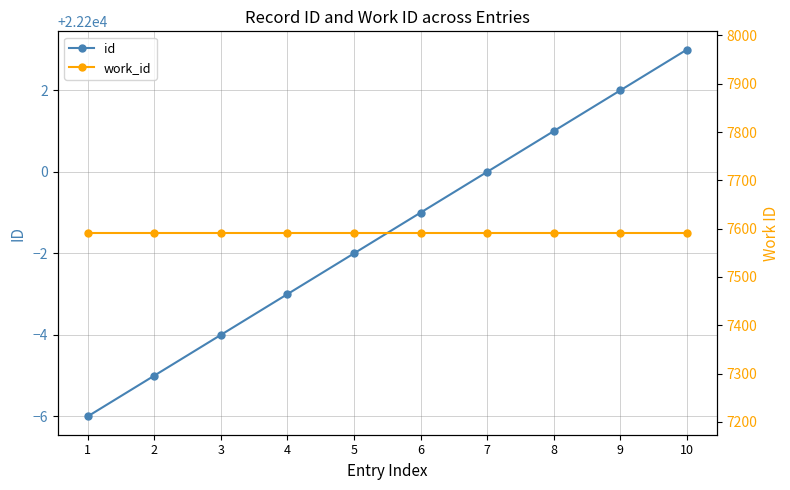

What is the total value across all series at 10?

29794